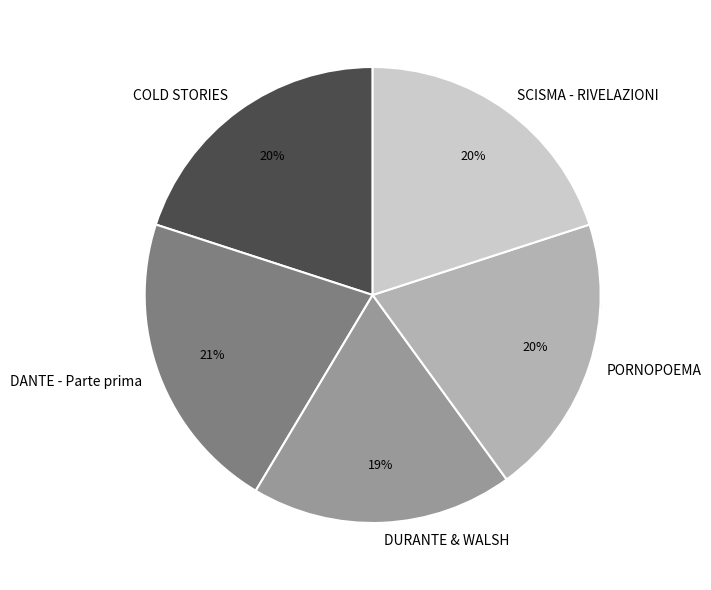

Which has a higher value, DURANTE & WALSH or SCISMA - RIVELAZIONI?

SCISMA - RIVELAZIONI